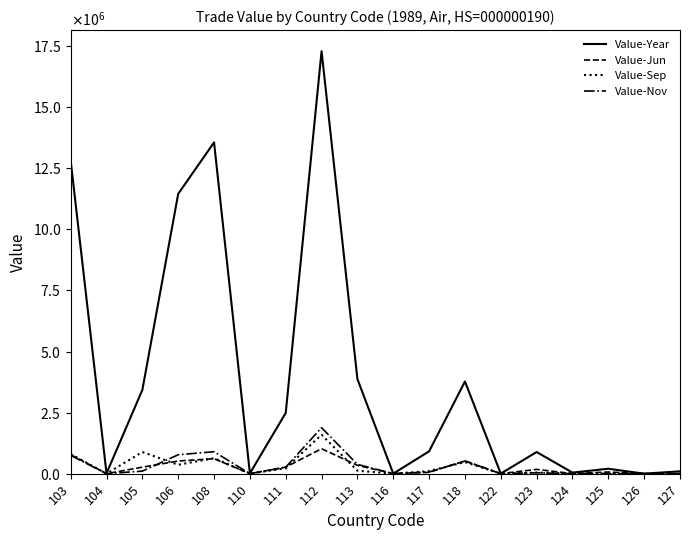

Which series changed the most between 104 and 118?

Value-Year